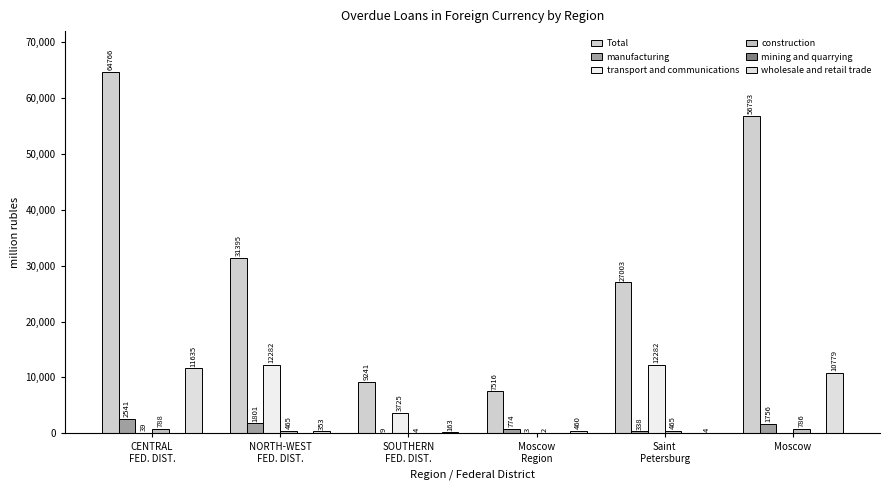

What is the difference between the maximum and minimum values in the construction series?

786